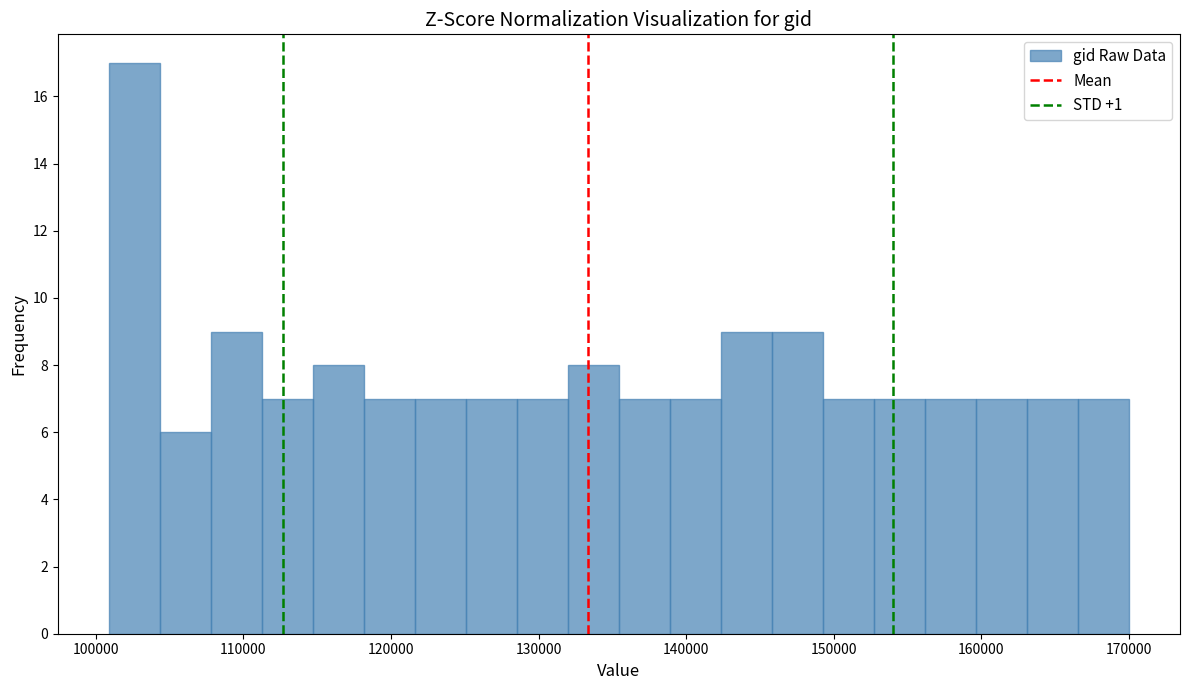

Read against the x-axis, roughly where is the centre of the tallest bar?

103000